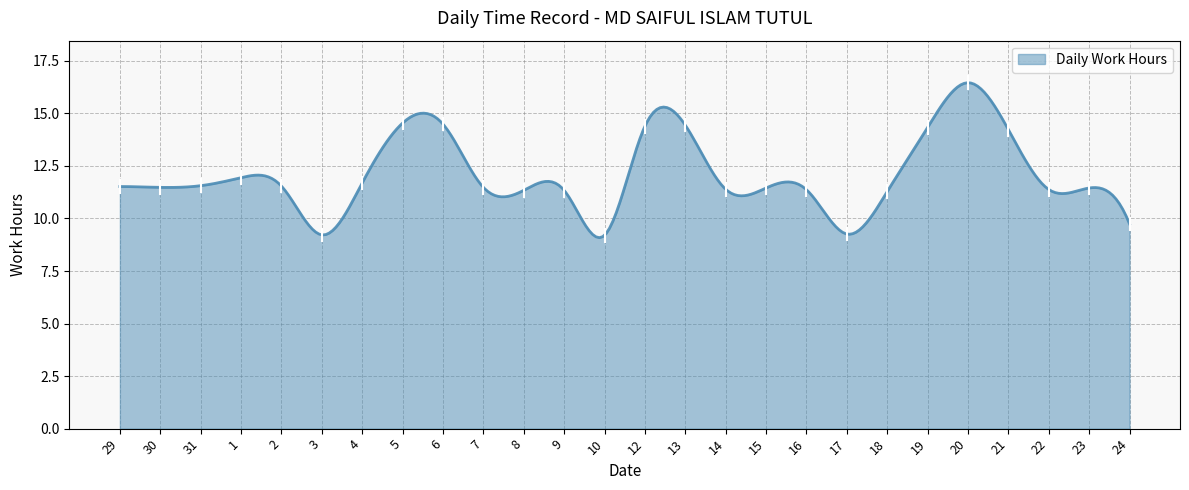

What is the maximum value shown in the chart?

16.5